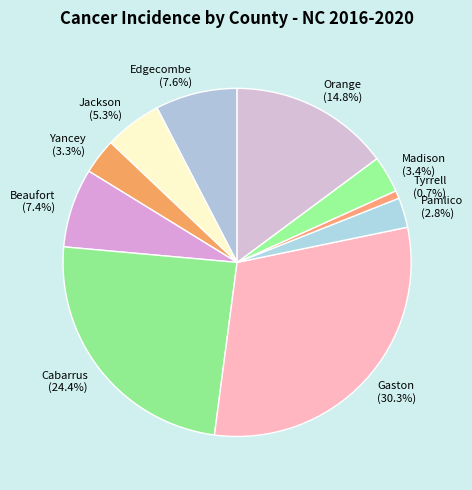

Approximately how many times larger is the value at Cabarrus compared to Tyrrell?

33.1